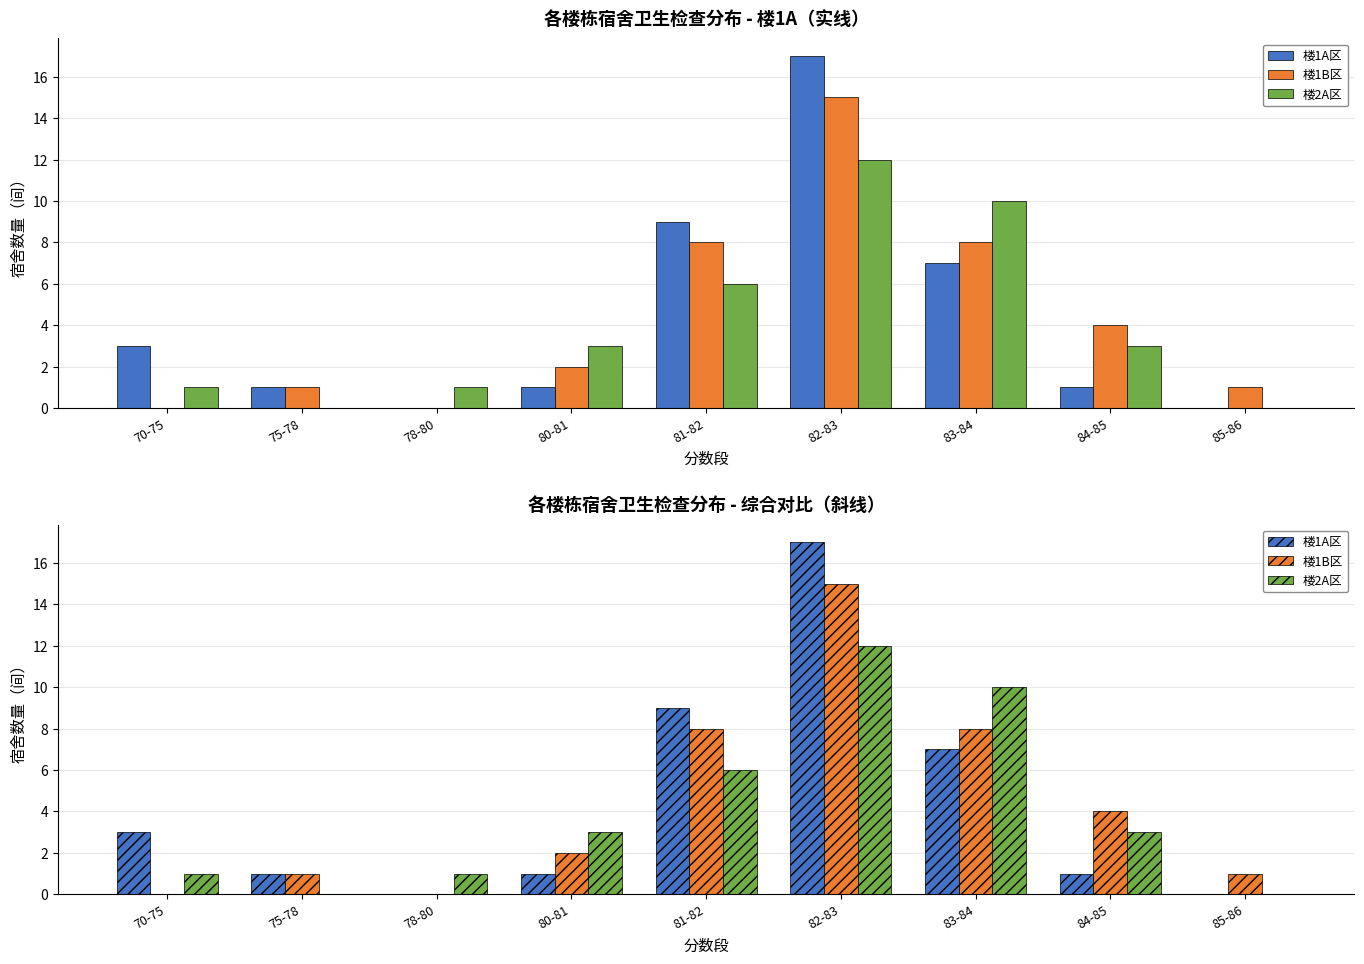

Which category has the lowest value across all series?

78-80